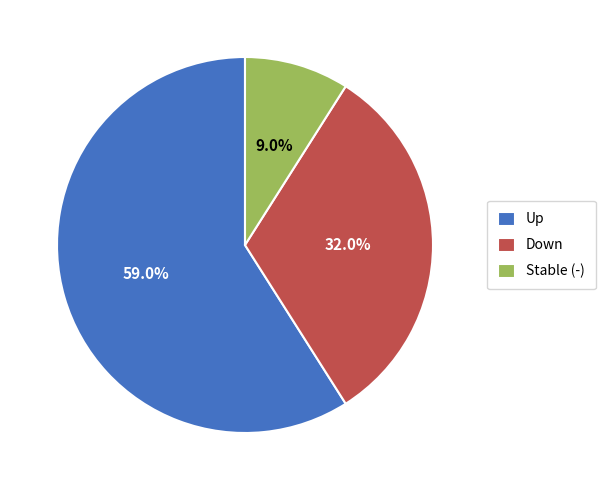

Is the sum of Stable (-) and Down greater than half?

No